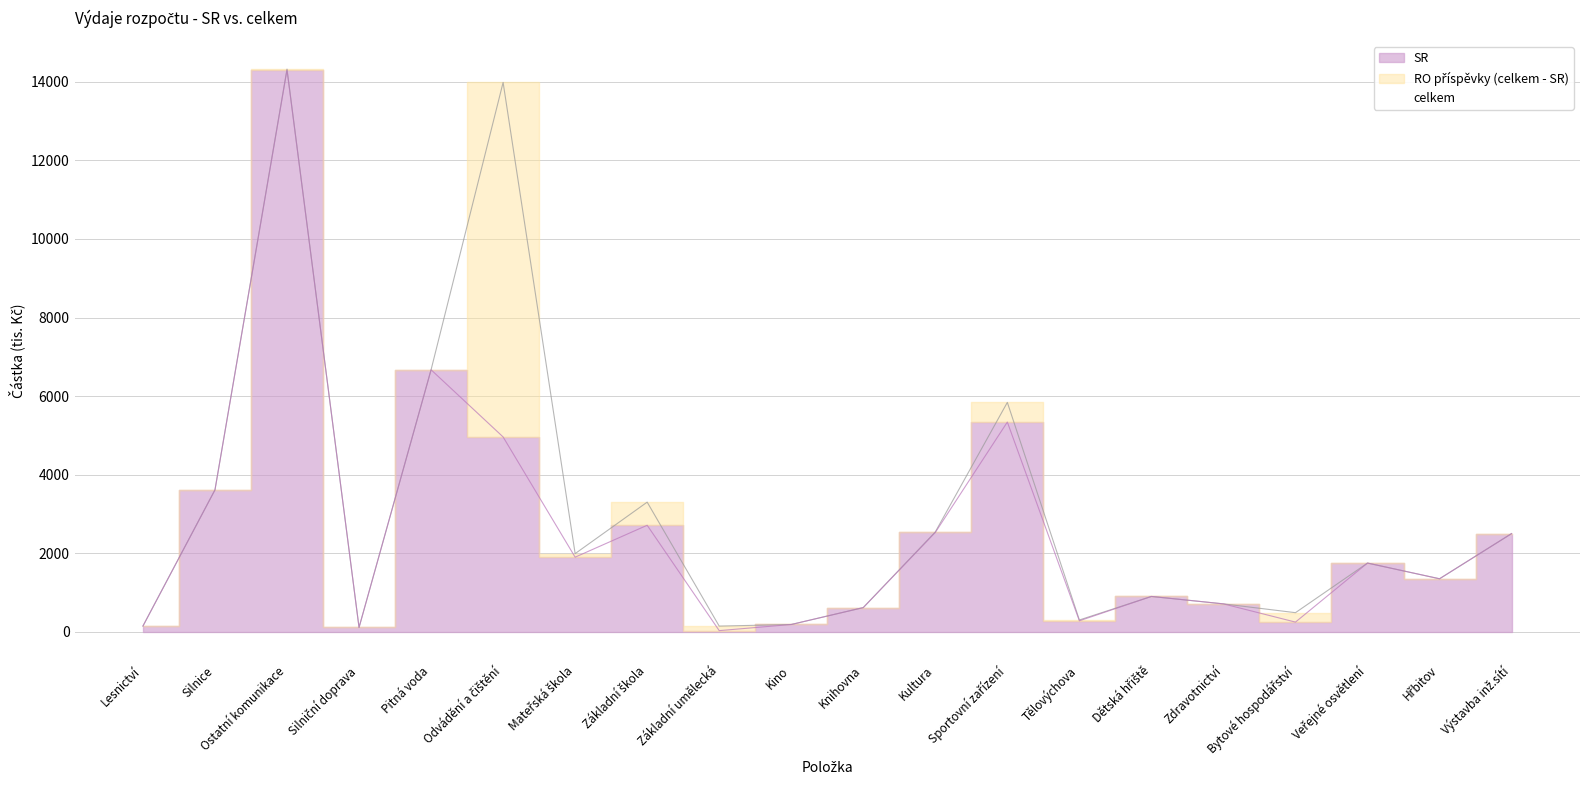

Reading left to right, what are all the values shown in this chart?

SR: 146.8	3613.0	14301.0	110.5	6670.0	4960.3	1900.0	2712.0	30.0	186.0	616.5	2529.4	5339.5	280.0	900.0	711.0	247.0	1750.0	1350.0	2500.0
celkem: 146.8	3613.0	14324.0	110.5	6670.0	13984.8	1990.2	3300.7	145.2	186.0	616.5	2542.4	5839.5	301.0	900.0	711.0	487.0	1750.0	1350.0	2500.0